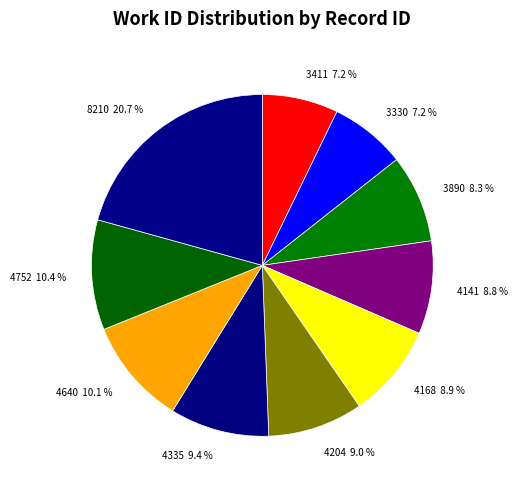

Is 4168 the majority of the pie?

No